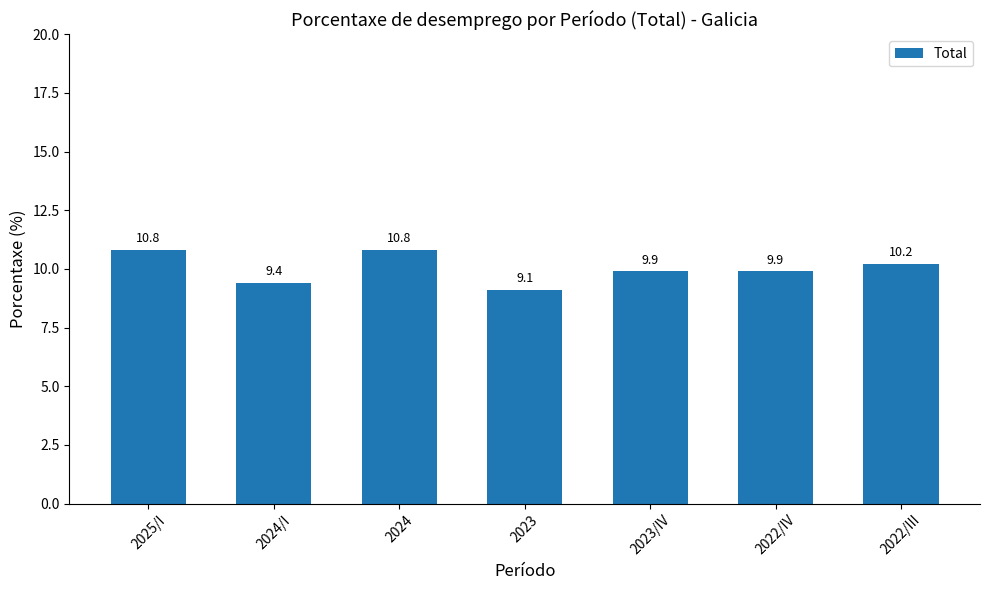

What is the approximate value at 2024/I?

9.4